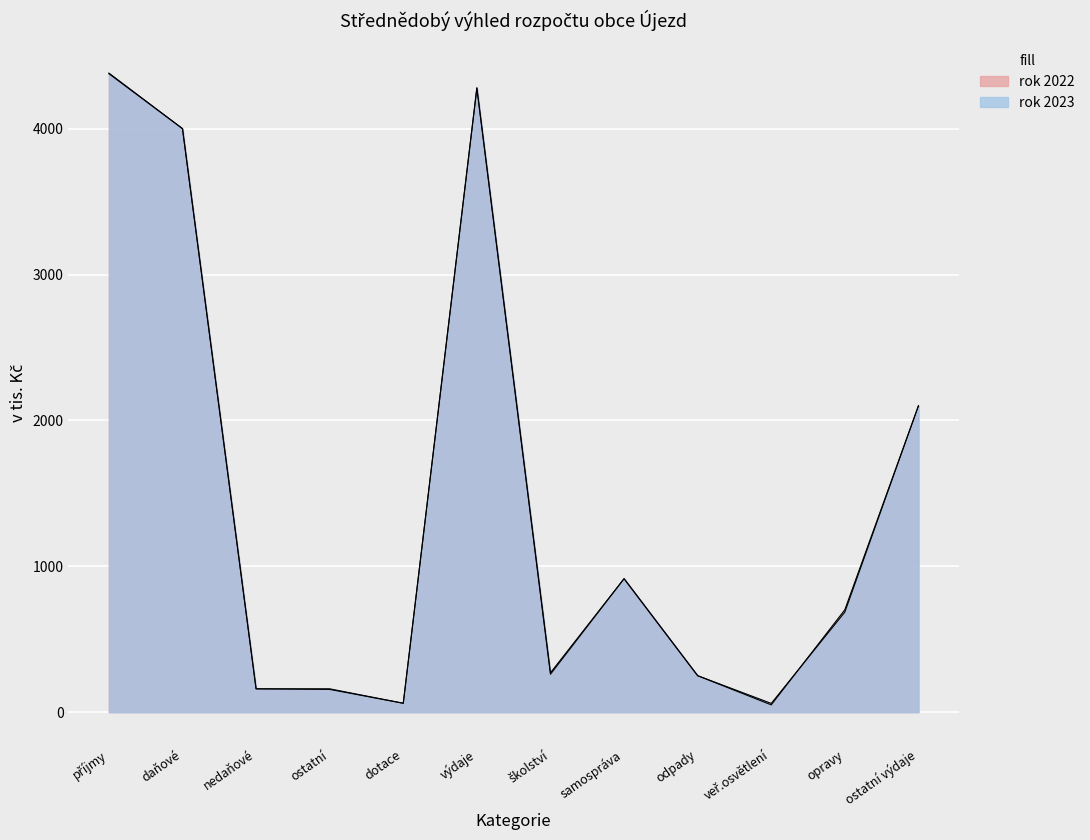

Count the number of data series in this chart.

2